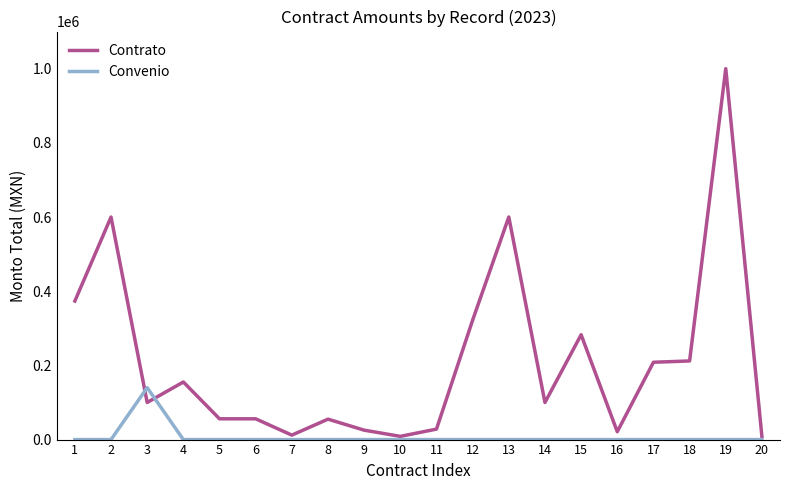

What is the difference between the maximum and minimum values in the Convenio series?

140000.0